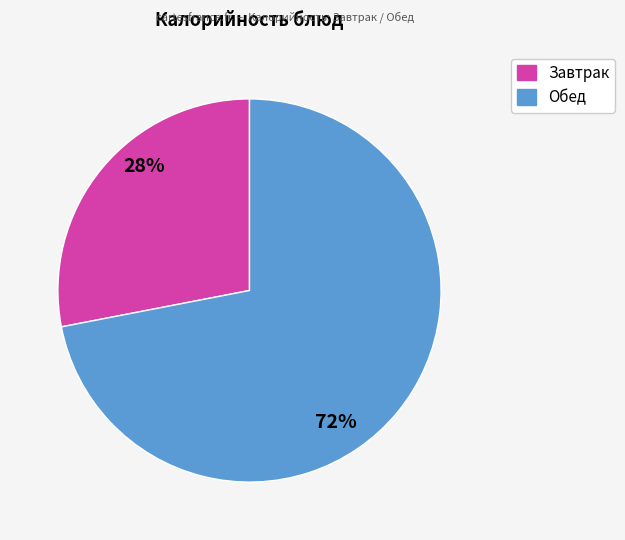

Does any single category account for the majority?

Yes